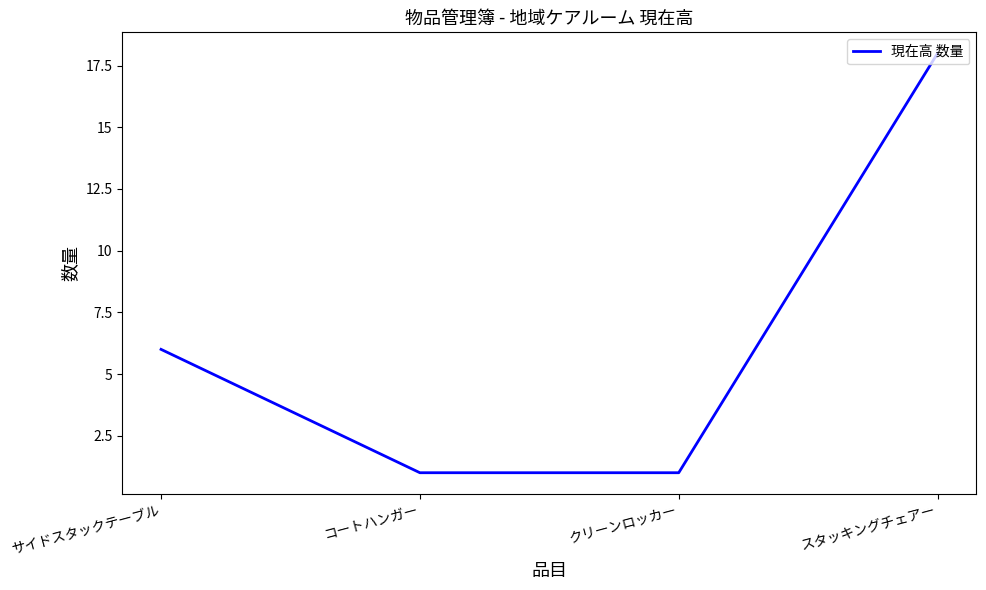

True or false: the data shows 6 at サイドスタックテーブル.

True